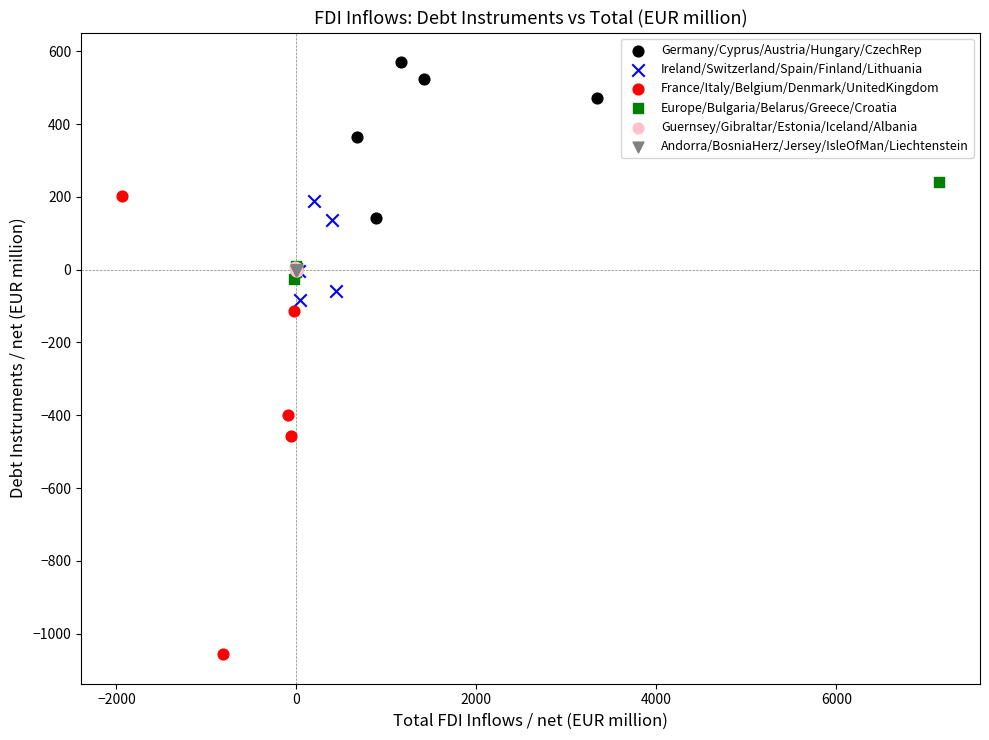

Which series contains the lowest Y value?

France/Italy/Belgium/Denmark/UnitedKingdom